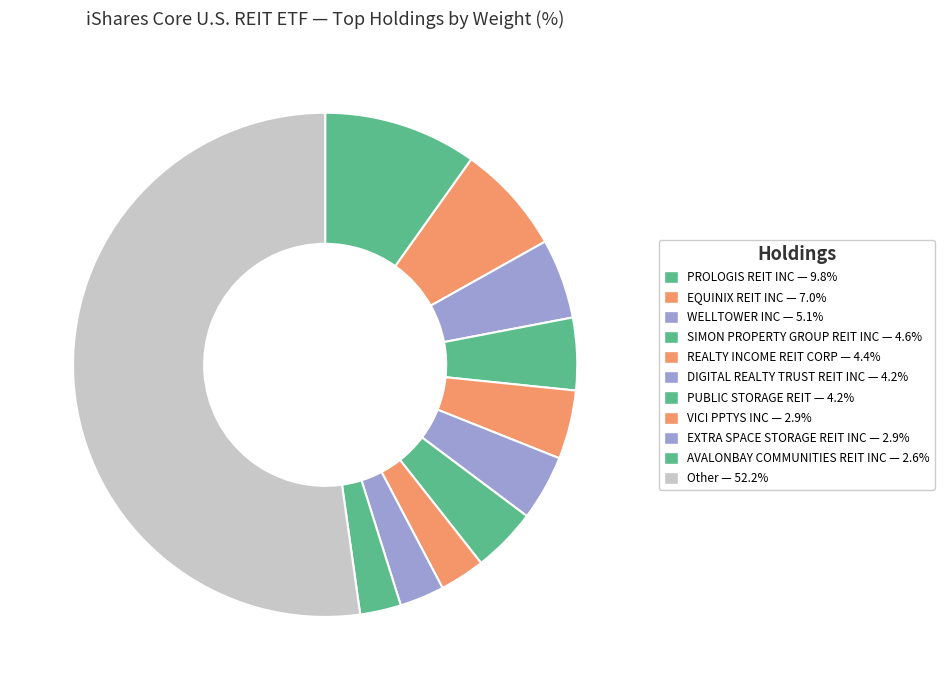

Rank the categories by value from lowest to highest.

AVALONBAY COMMUNITIES REIT INC, EXTRA SPACE STORAGE REIT INC, VICI PPTYS INC, PUBLIC STORAGE REIT, DIGITAL REALTY TRUST REIT INC, REALTY INCOME REIT CORP, SIMON PROPERTY GROUP REIT INC, WELLTOWER INC, EQUINIX REIT INC, PROLOGIS REIT INC, Other